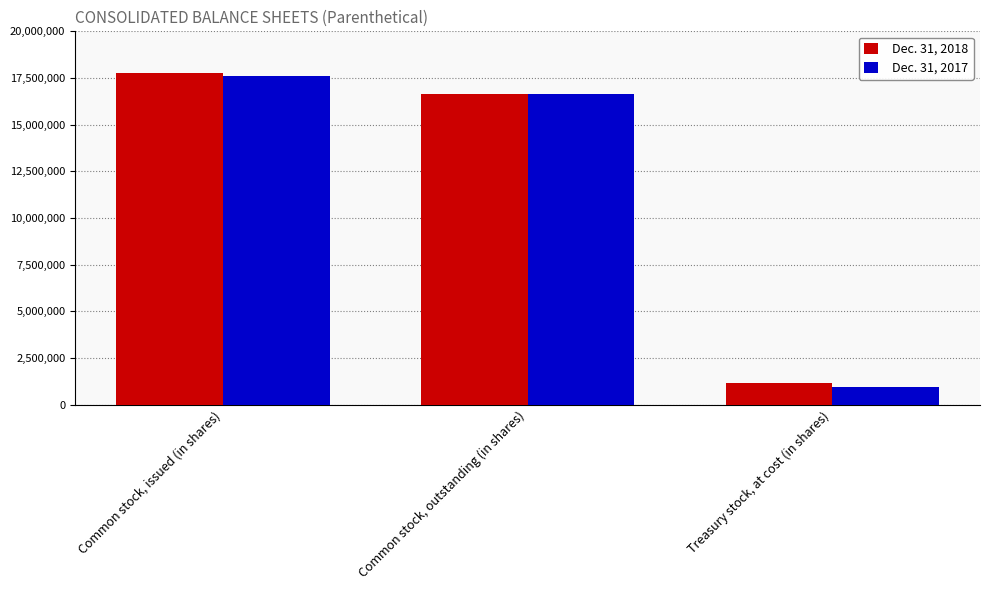

What is the difference between the highest and lowest values at Common stock, outstanding (in shares)?

21000